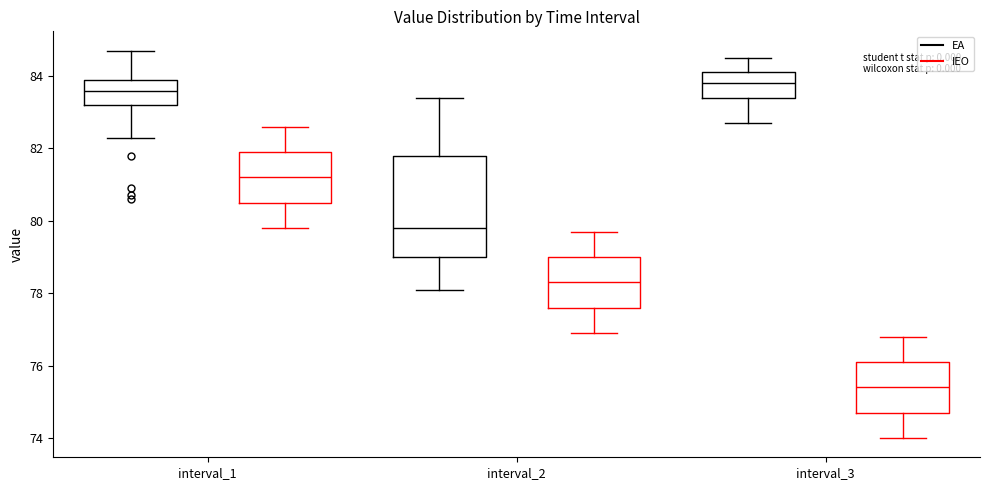

Reading left to right, read every box against the y-axis: the position of its median line, the range the box covers, and the ends of its whiskers. The values are not printed on the chart, so give them approximately, as read against the axis.

interval_1 (EA): median 83.6, box 83.2 to 84.0, whiskers 82.4 to 84.8
interval_1 (IEO): median 81.2, box 80.6 to 82.0, whiskers 79.8 to 82.6
interval_2 (EA): median 79.8, box 79.0 to 81.8, whiskers 78.2 to 83.4
interval_2 (IEO): median 78.4, box 77.6 to 79.0, whiskers 77.0 to 79.8
interval_3 (EA): median 83.8, box 83.4 to 84.2, whiskers 82.8 to 84.6
interval_3 (IEO): median 75.4, box 74.8 to 76.2, whiskers 74.0 to 76.8